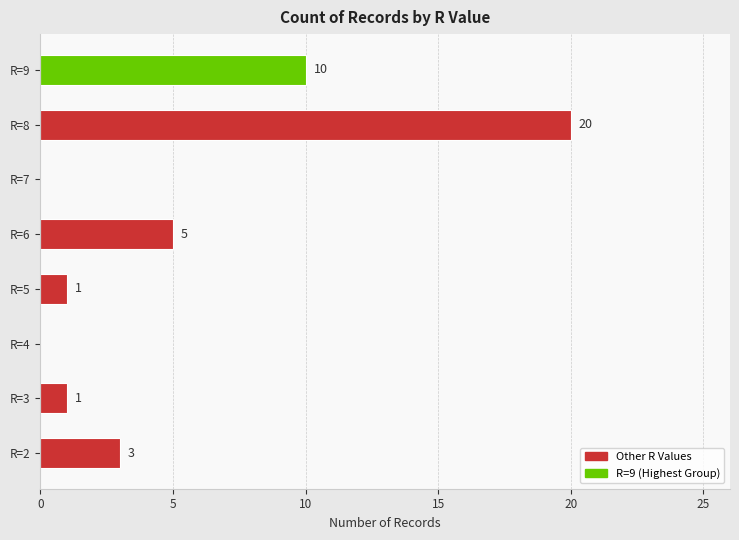

What is the sum of all values?

40